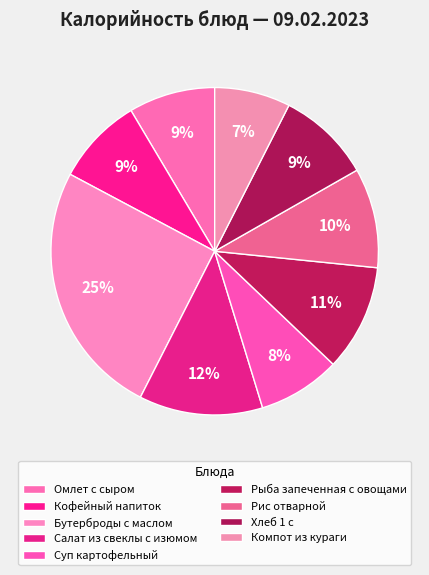

Is there a majority slice in this chart?

No